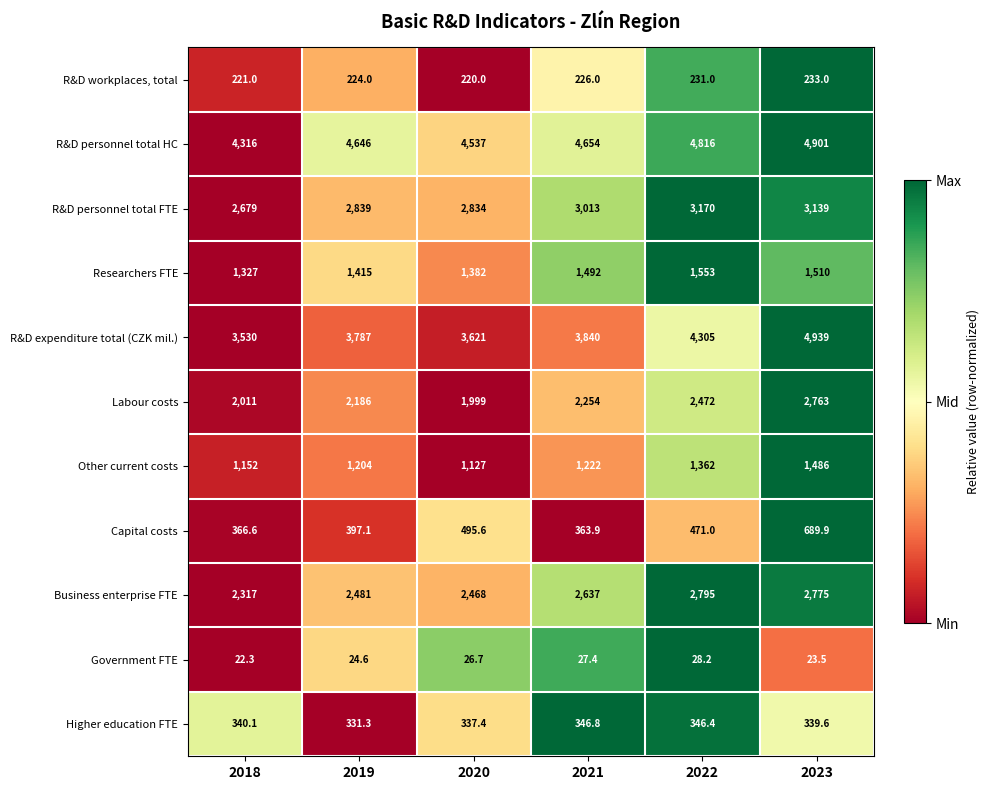

Rank the categories by Business enterprise FTE value from highest to lowest.

2022, 2023, 2021, 2019, 2020, 2018